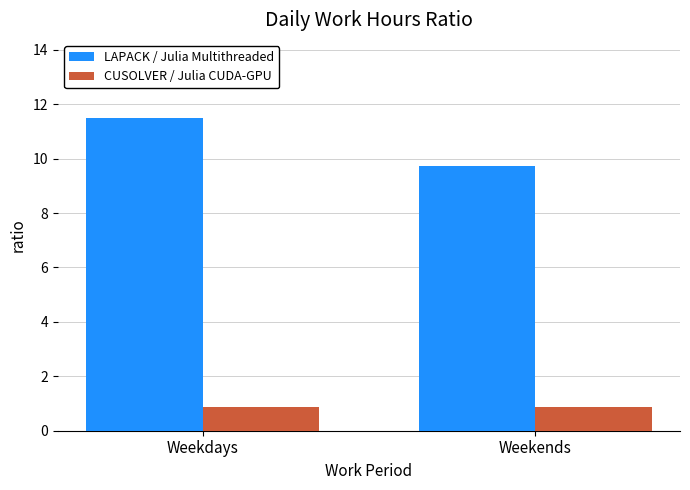

How many LAPACK / Julia Multithreaded values are between 9 and 11?

1